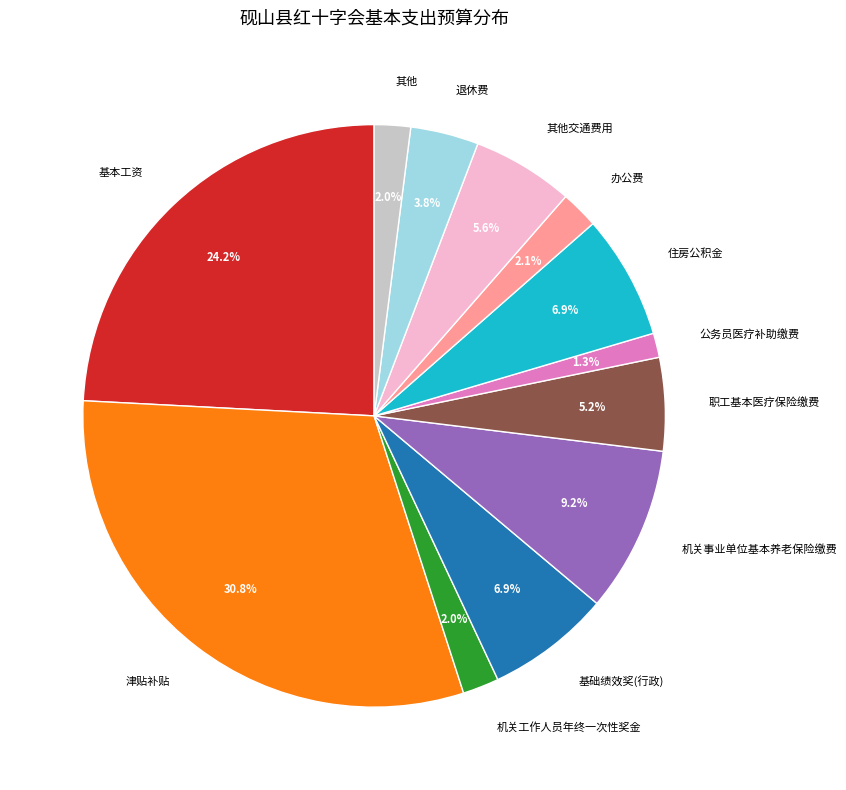

Does any single category account for the majority?

No